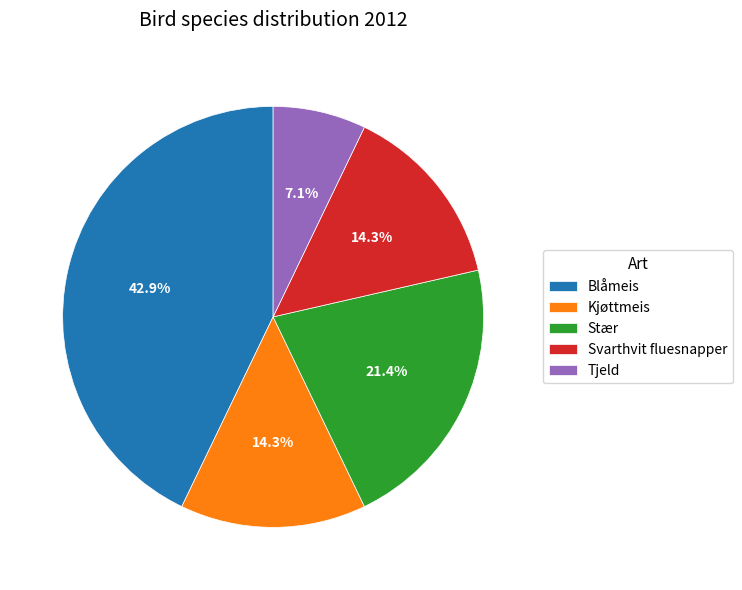

To the nearest percent, what is the average slice percentage?

20%